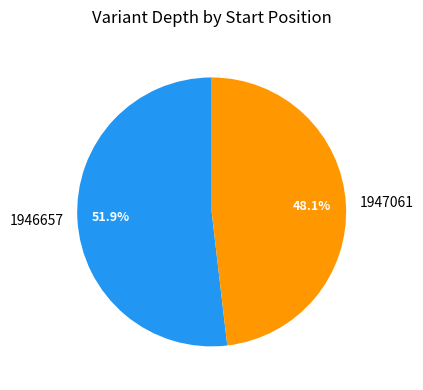

Count the number of slices in the pie.

2